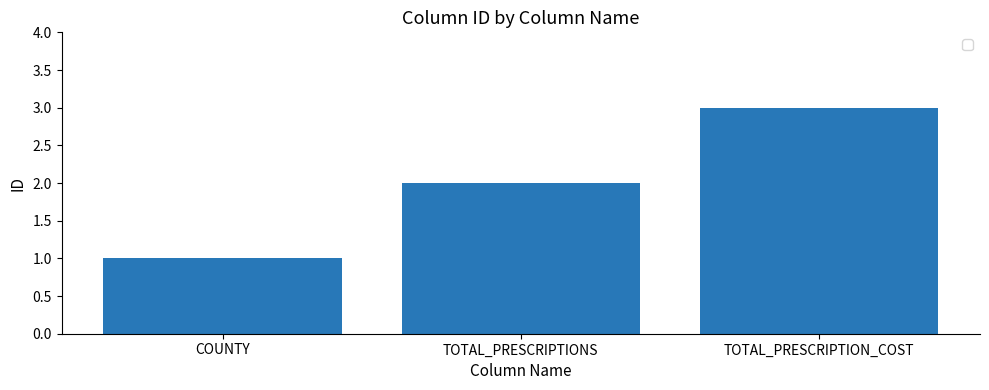

At which label is the value closest to 2?

TOTAL_PRESCRIPTIONS